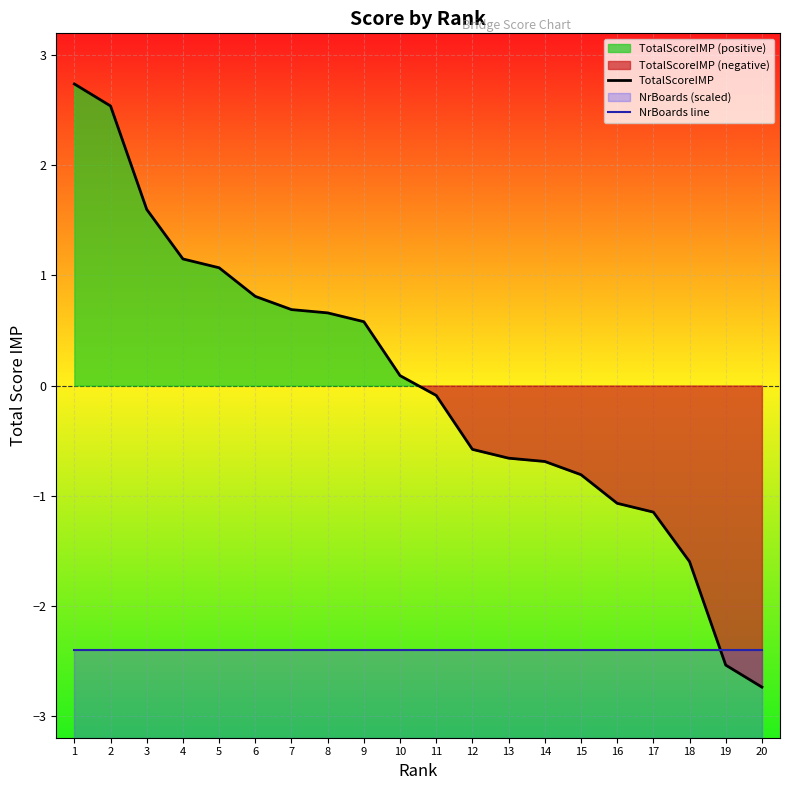

List the series in order of their overall mean, lowest first.

NrBoards line, TotalScoreIMP